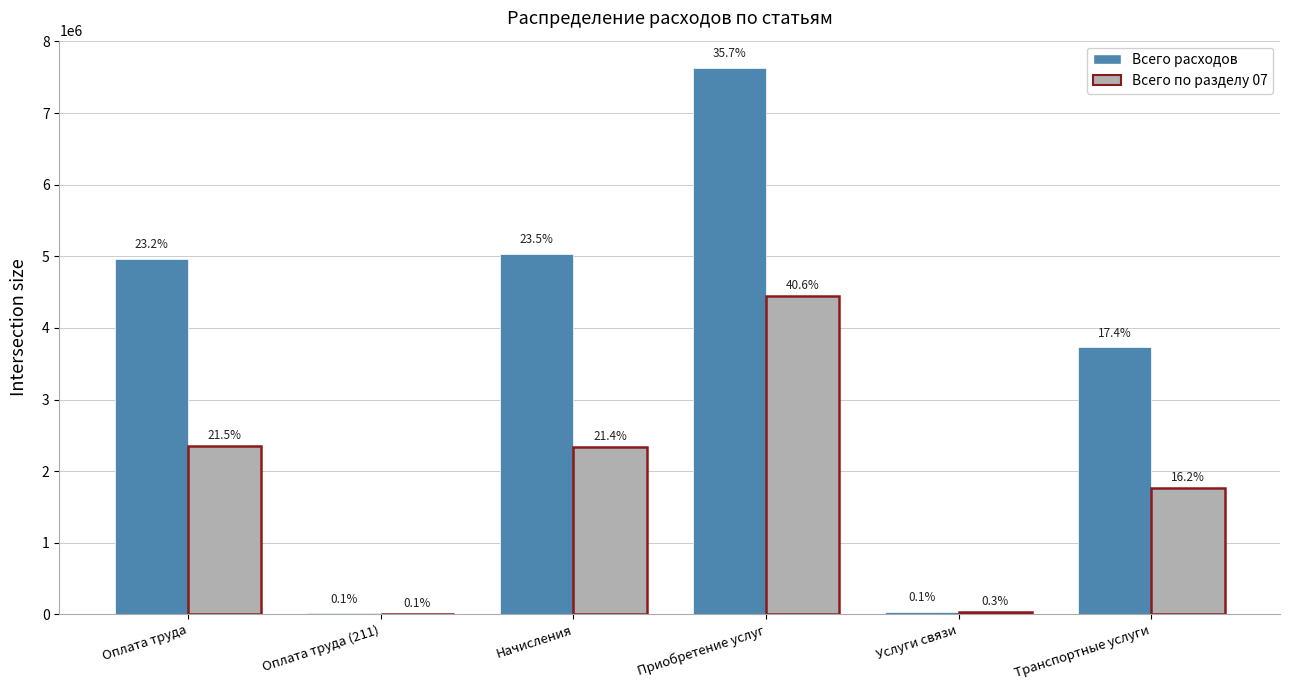

What is the label of the 2nd bar from the right?

Услуги связи